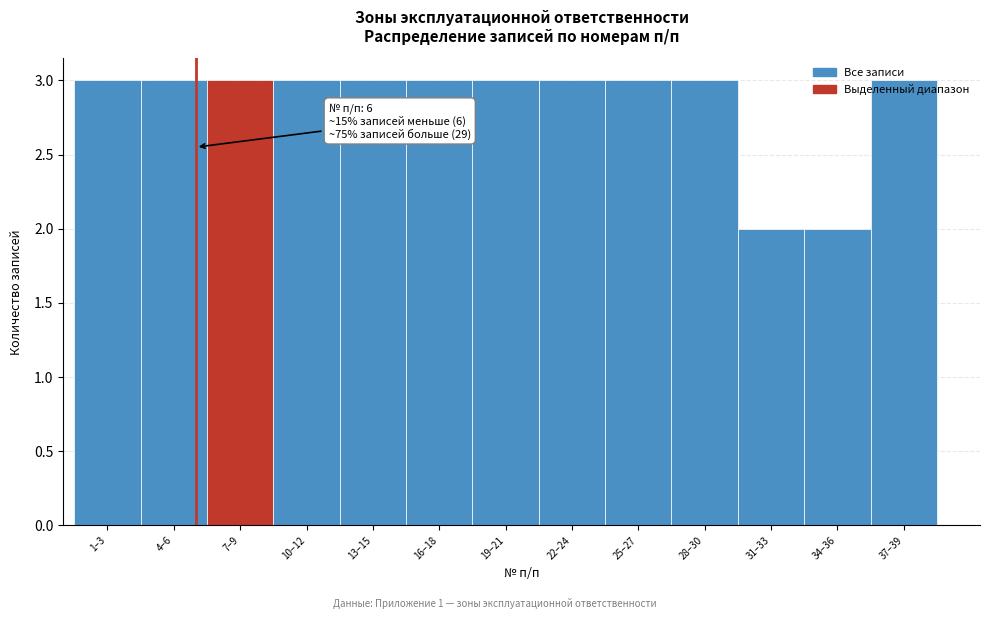

Approximately how many times larger is the value at 19–21 compared to 13–15?

1.0